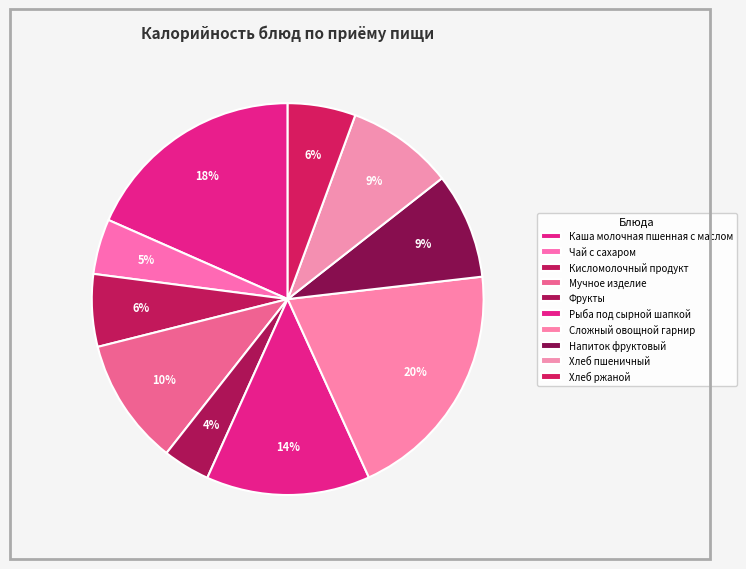

To the nearest percent, what is the combined percentage of Хлеб пшеничный and Фрукты?

13%